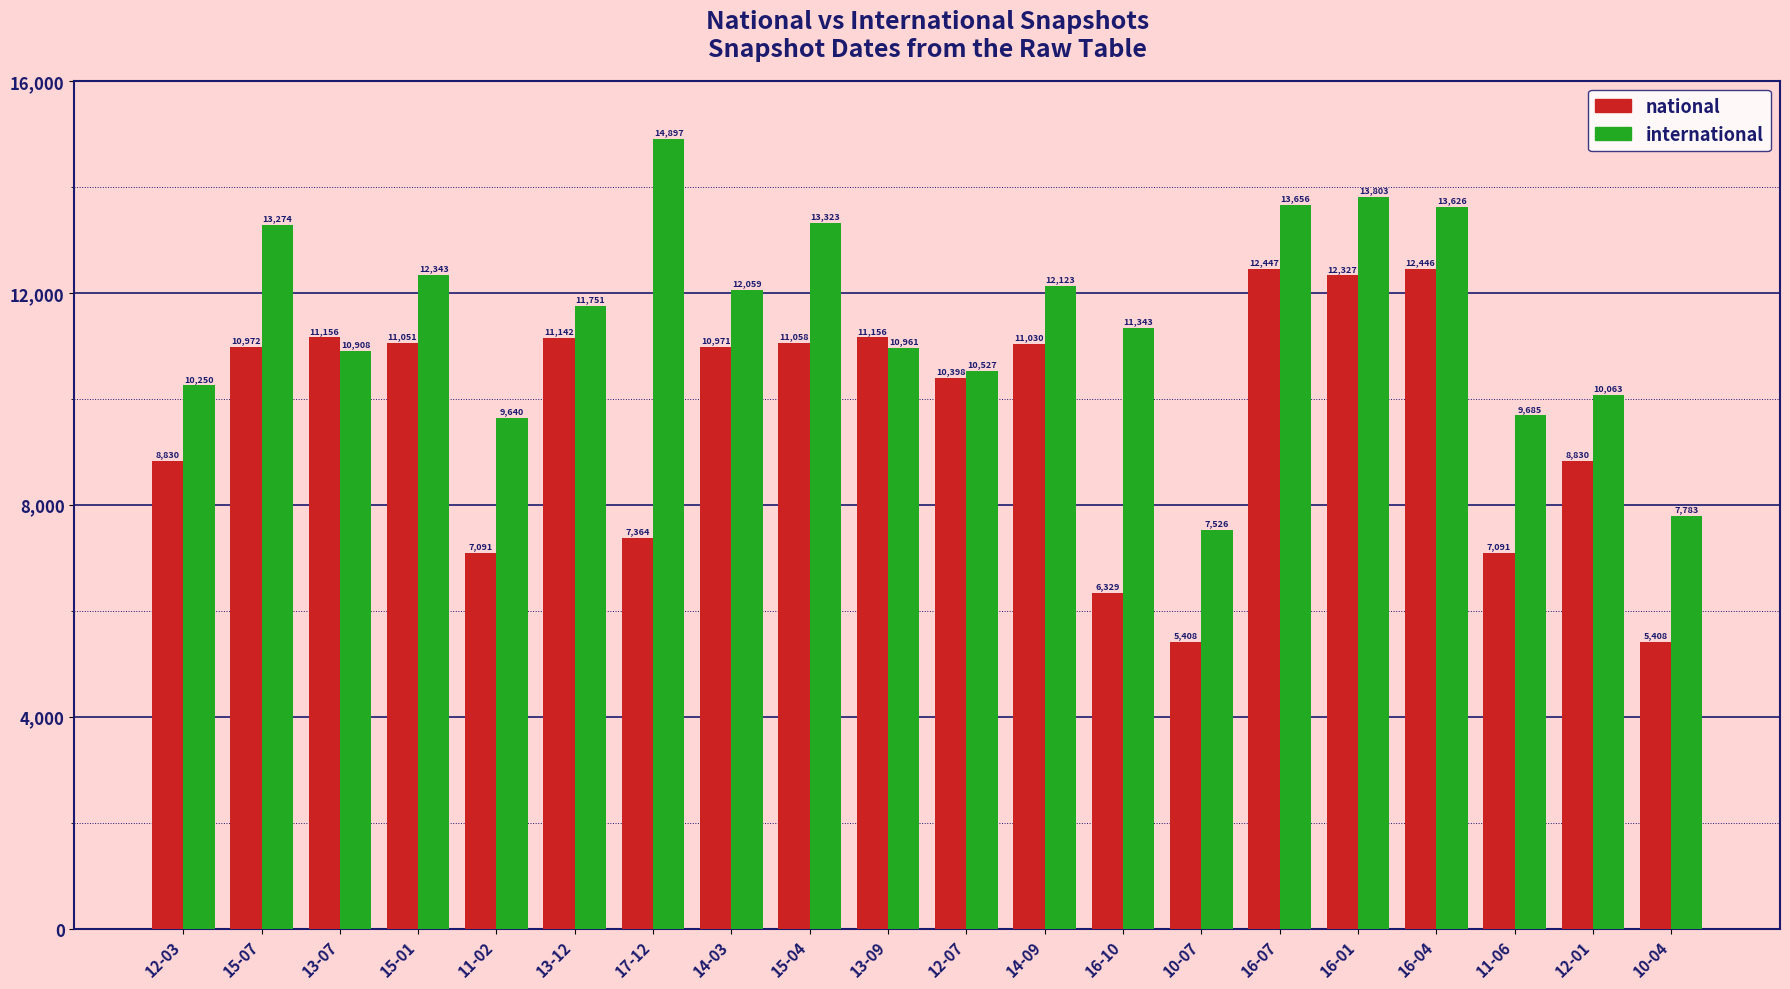

At 10-07, list the series in order from smallest to largest.

national, international